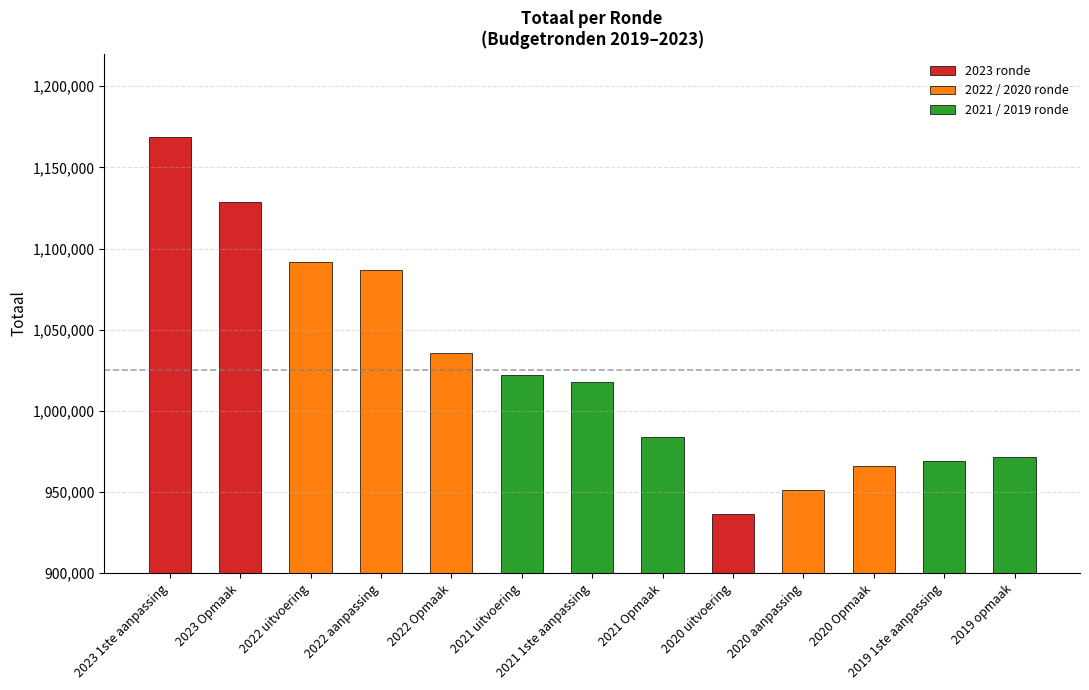

How many values exceed 1017945?

6